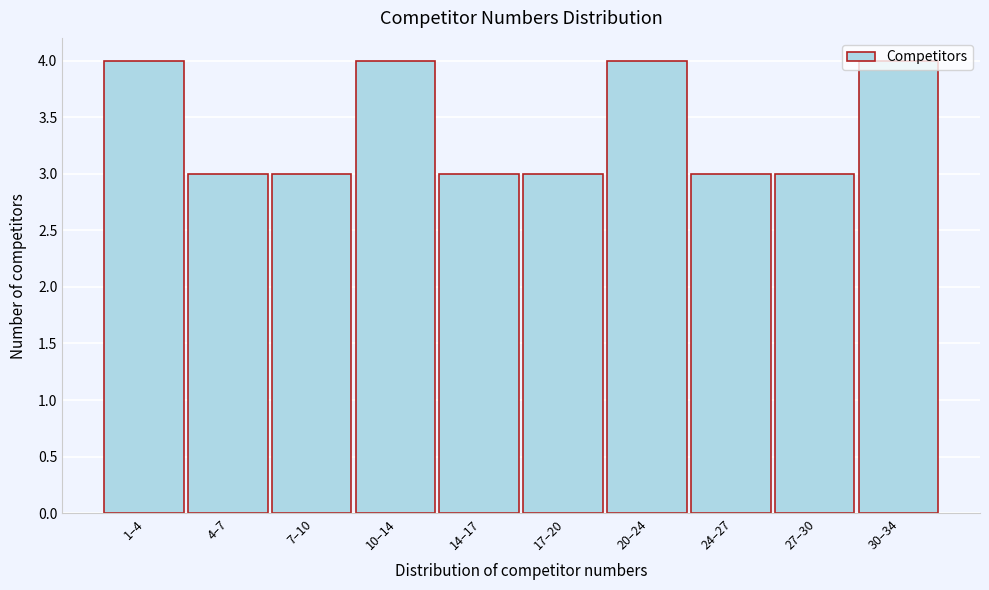

Between 1–4 and 17–20, which is larger?

1–4